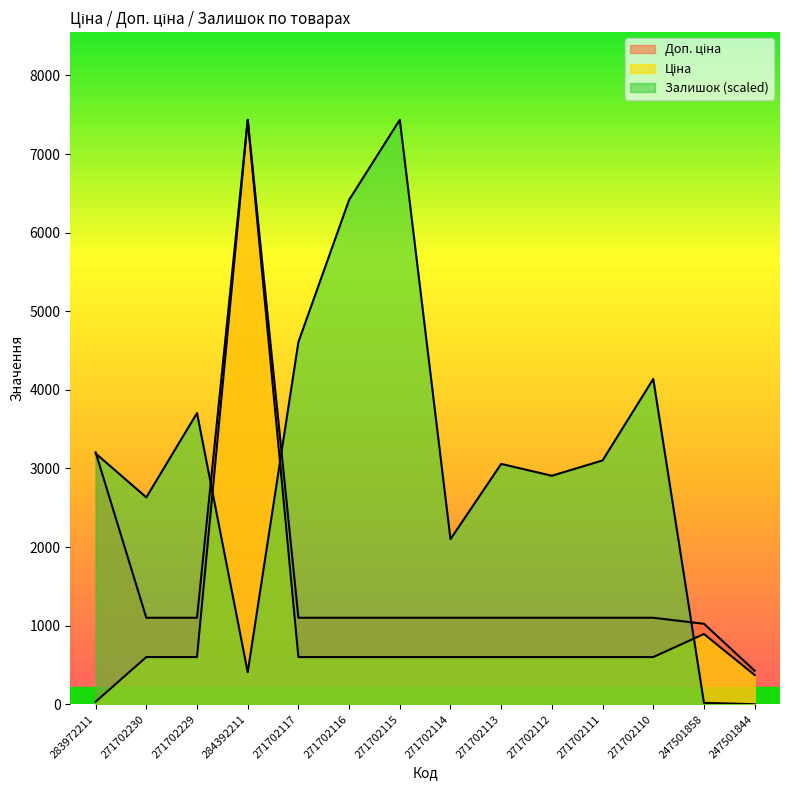

What is the difference between the Доп. ціна values at 271702114 and 284392211?

6336.1